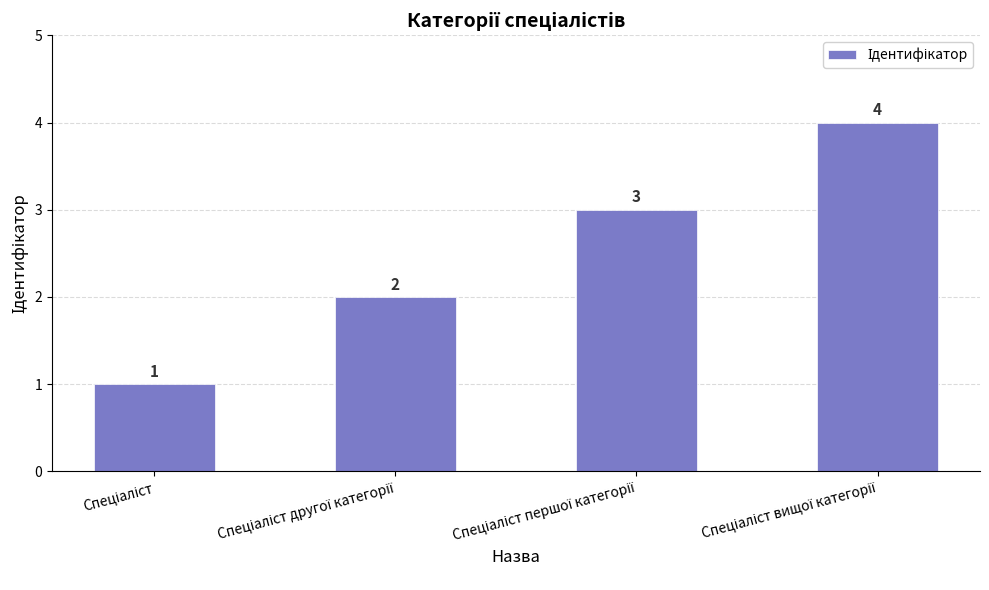

What is the greatest value displayed?

4